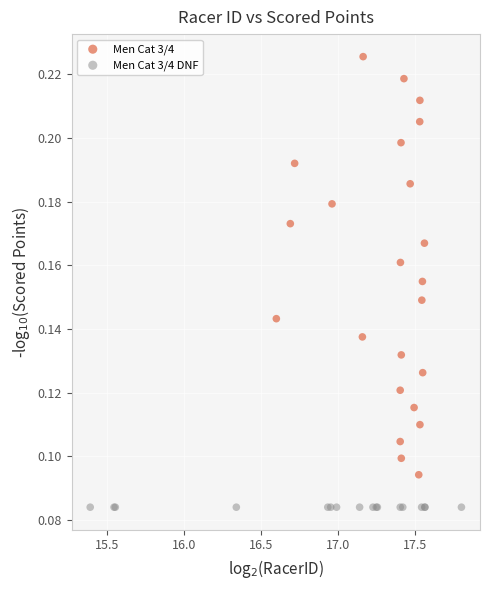

Which series contains the lowest Y value?

Men Cat 3/4 DNF